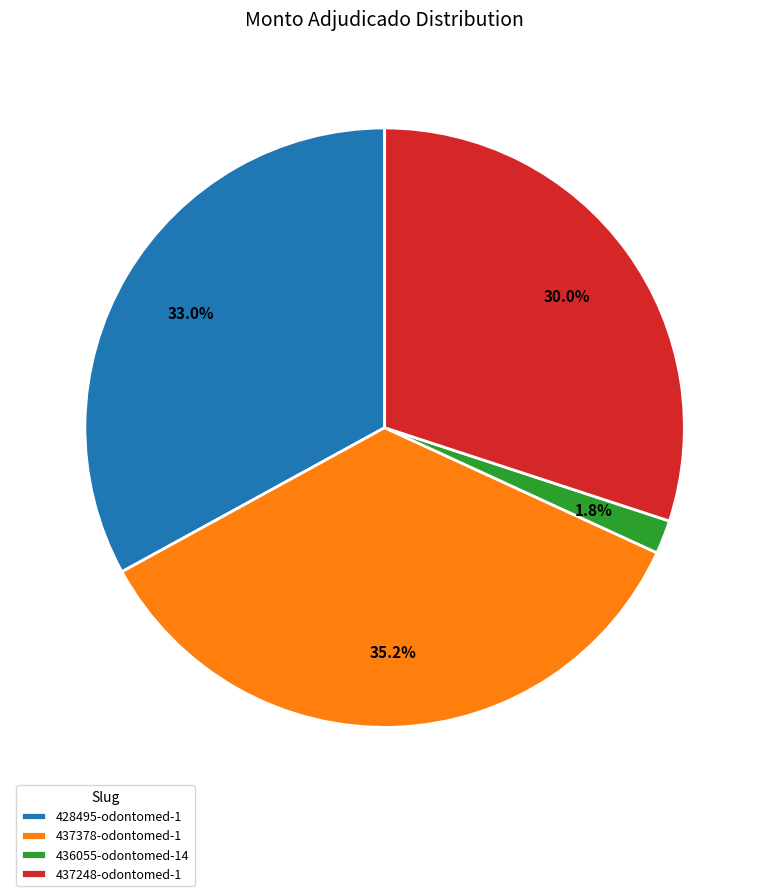

To the nearest percent, what is the combined percentage of 436055-odontomed-14 and 428495-odontomed-1?

35%